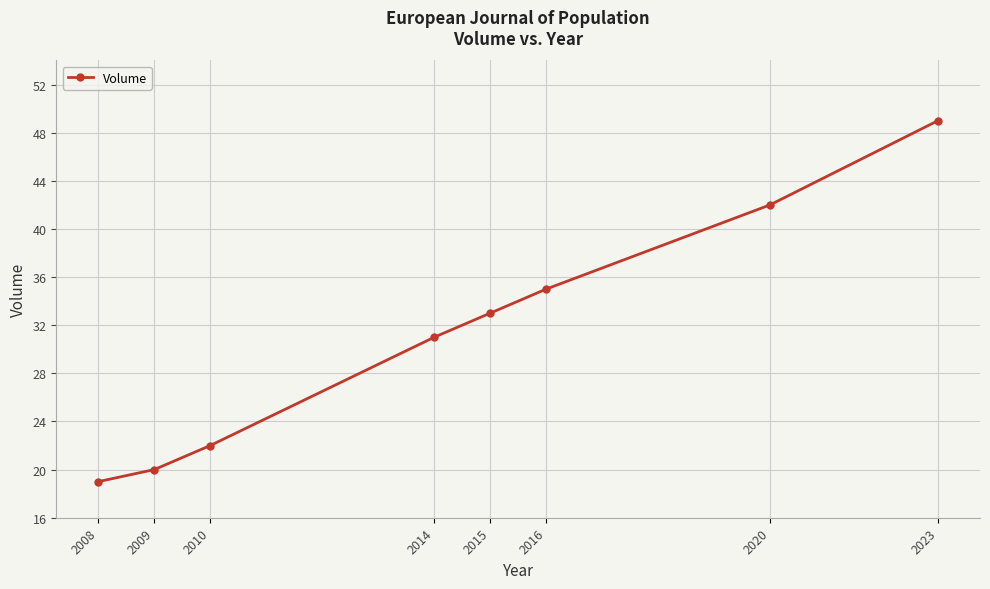

What is the value of the 5th point from the left?

33